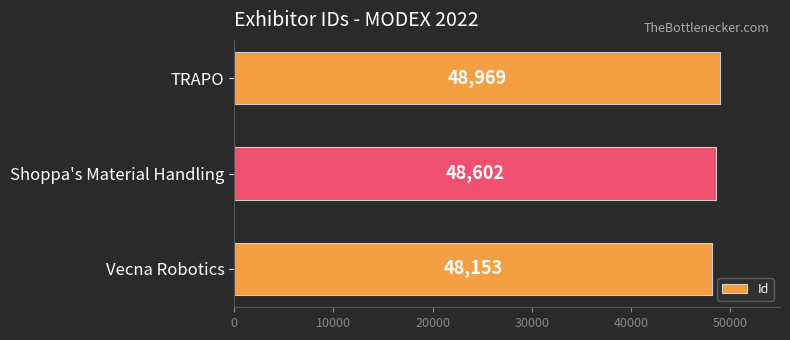

Reading top to bottom, what are all the values shown in this chart?

48969	48602	48153